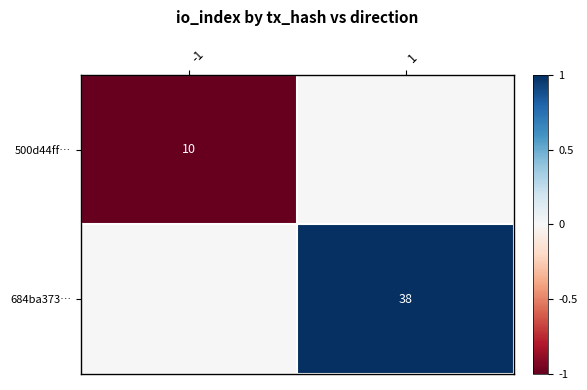

At which category does the chart reach its peak across all series?

1